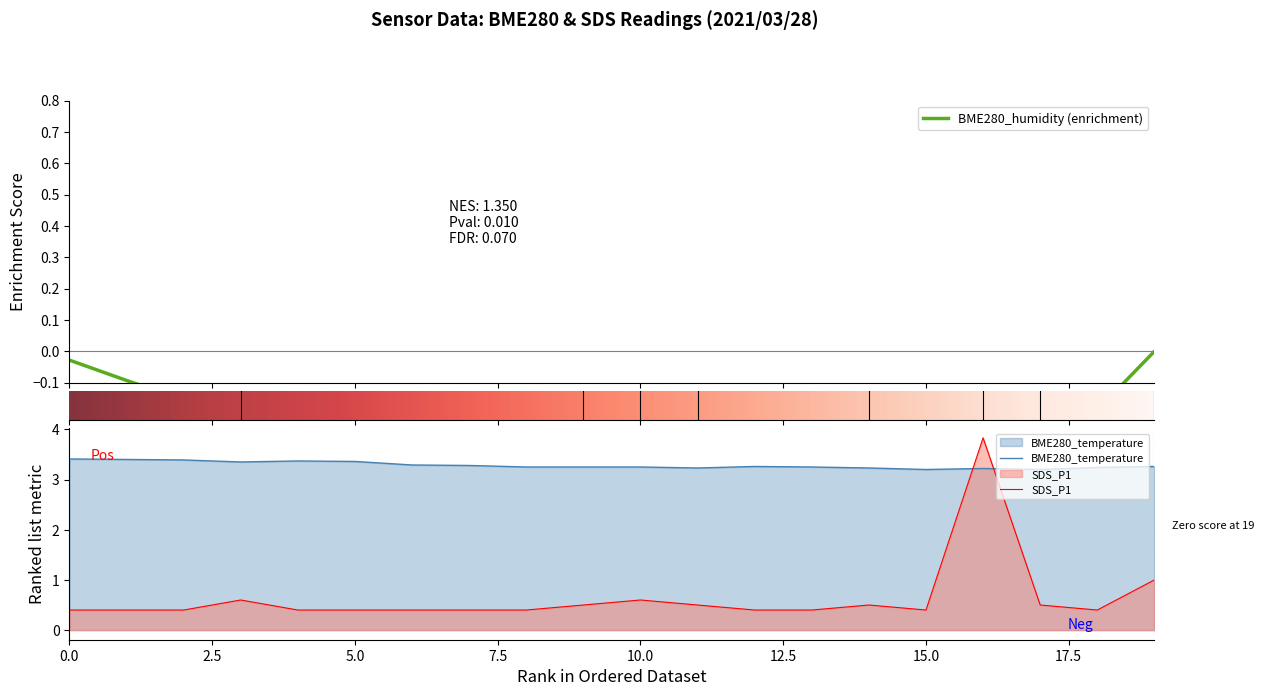

How many times do SDS_P1 and BME280_temperature cross each other?

2